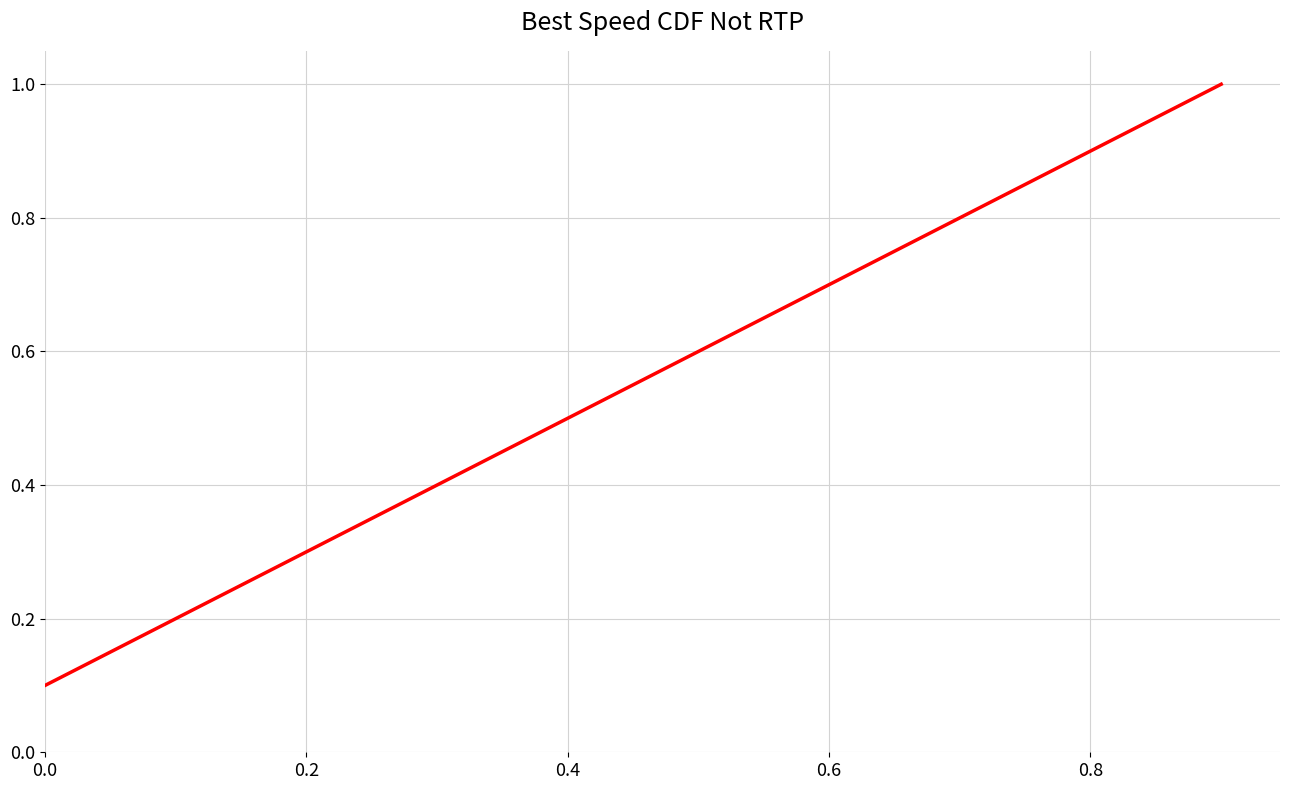

What is the greatest value displayed?

1.0